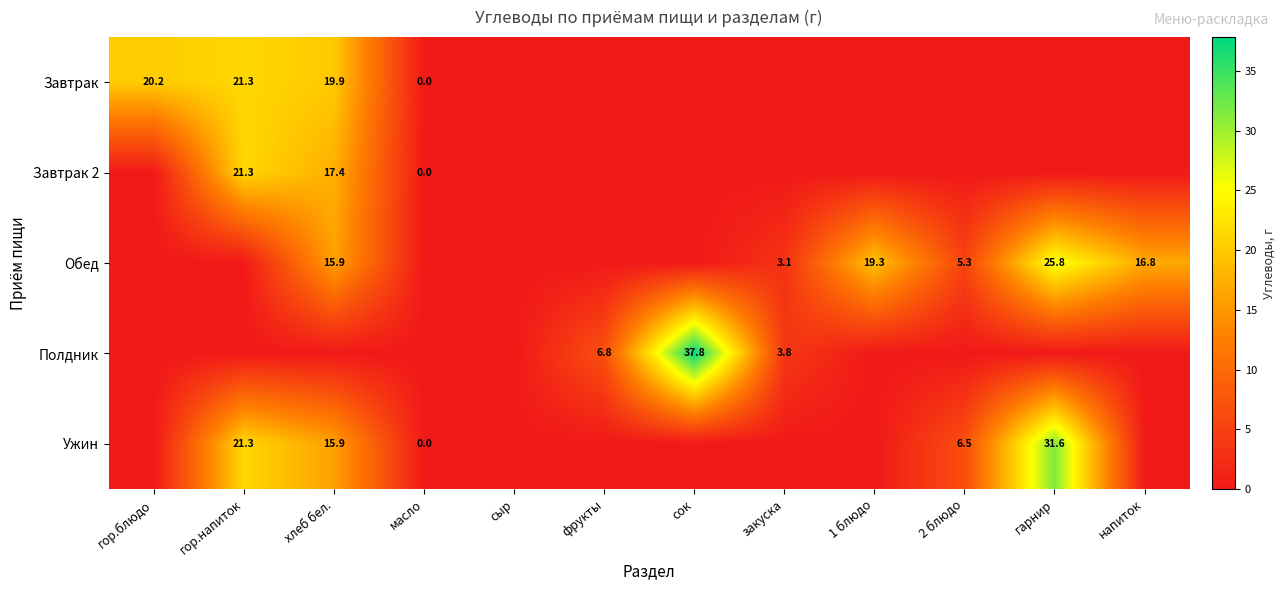

The Ужин series shows 35.0 at гор.напиток. True or false?

False